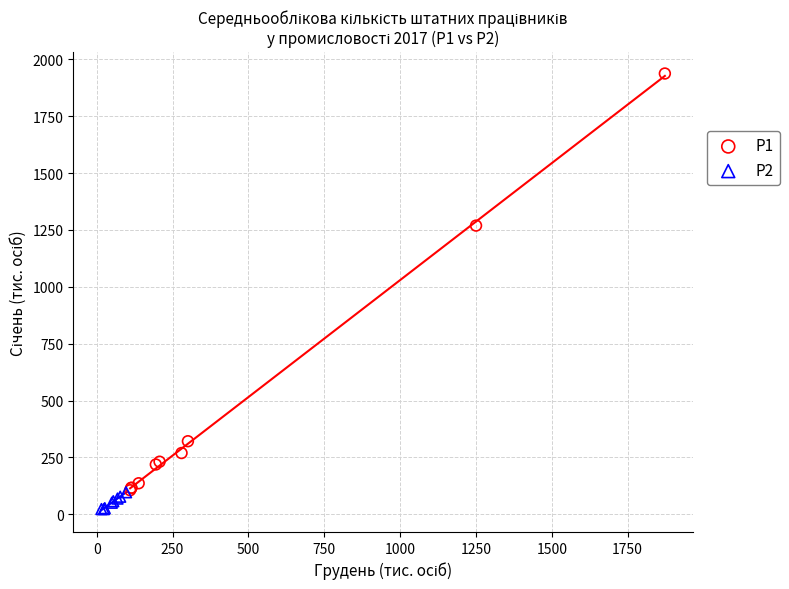

Which series contains the highest Y value?

P1